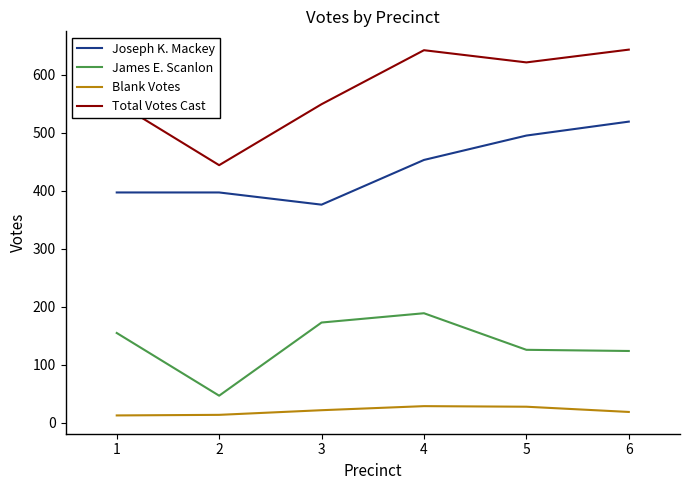

What is the sum of all Blank Votes values?

125